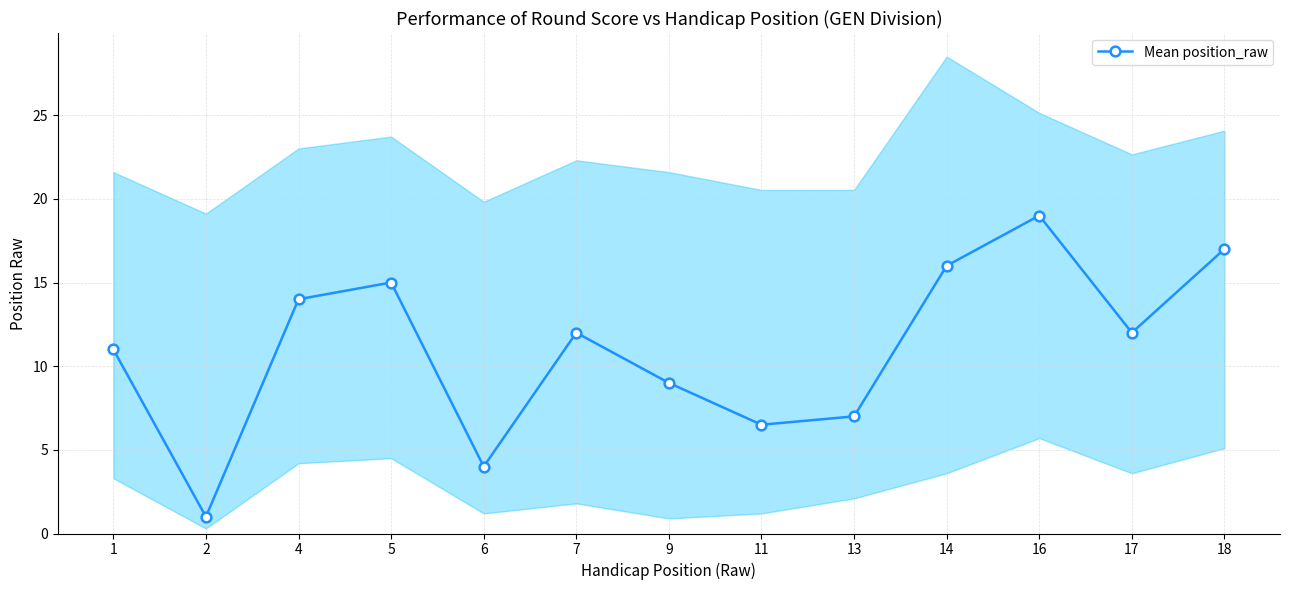

The chart shows a value of 9.0 at 9. True or false?

True